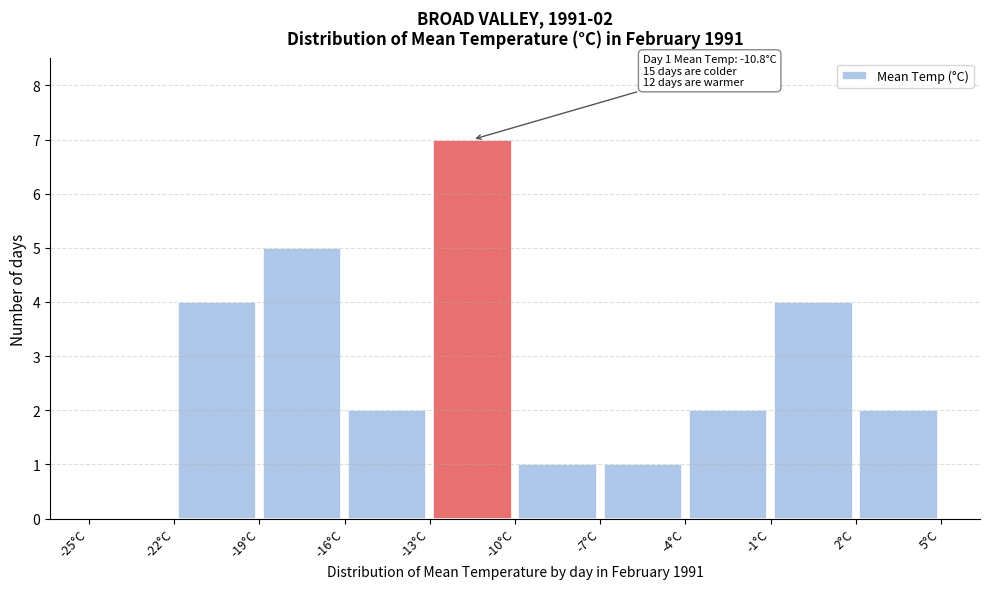

Which range on the x-axis has the tallest bar?

-13 to -10